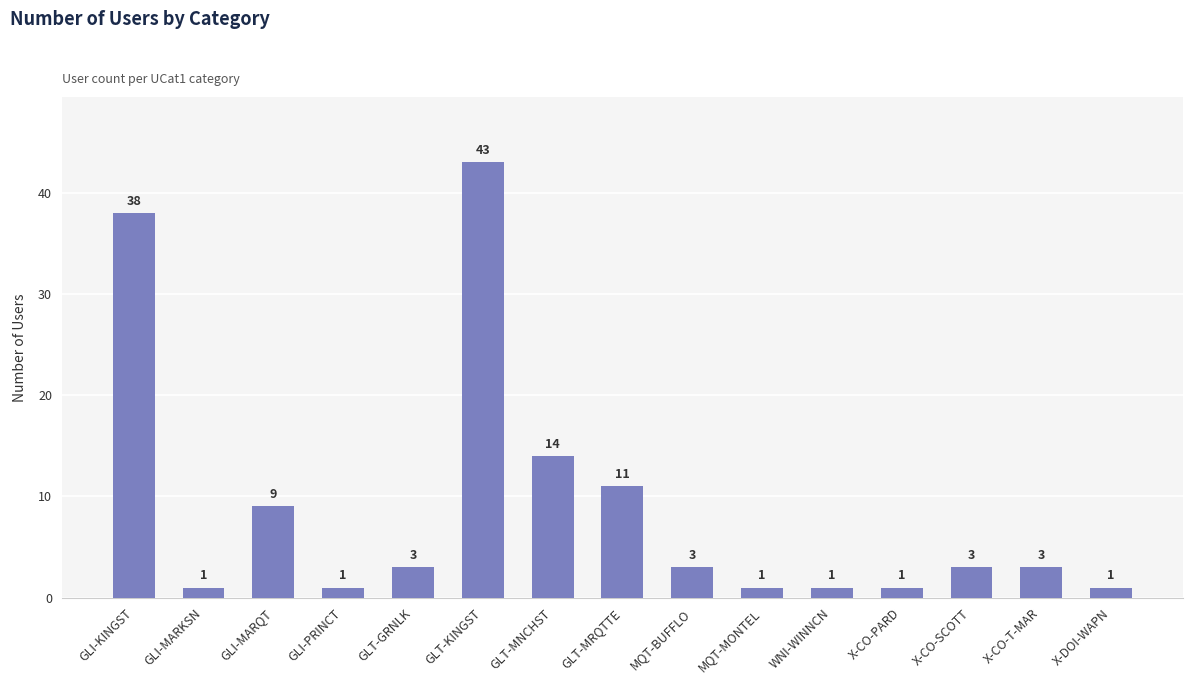

Approximately how many times larger is the value at GLI-KINGST compared to GLI-PRINCT?

38.0